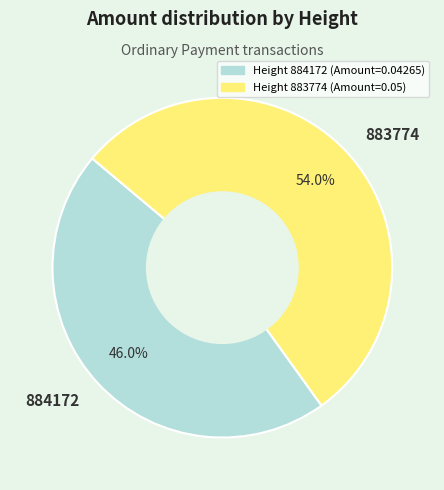

To the nearest percent, what portion does 883774 represent?

54%